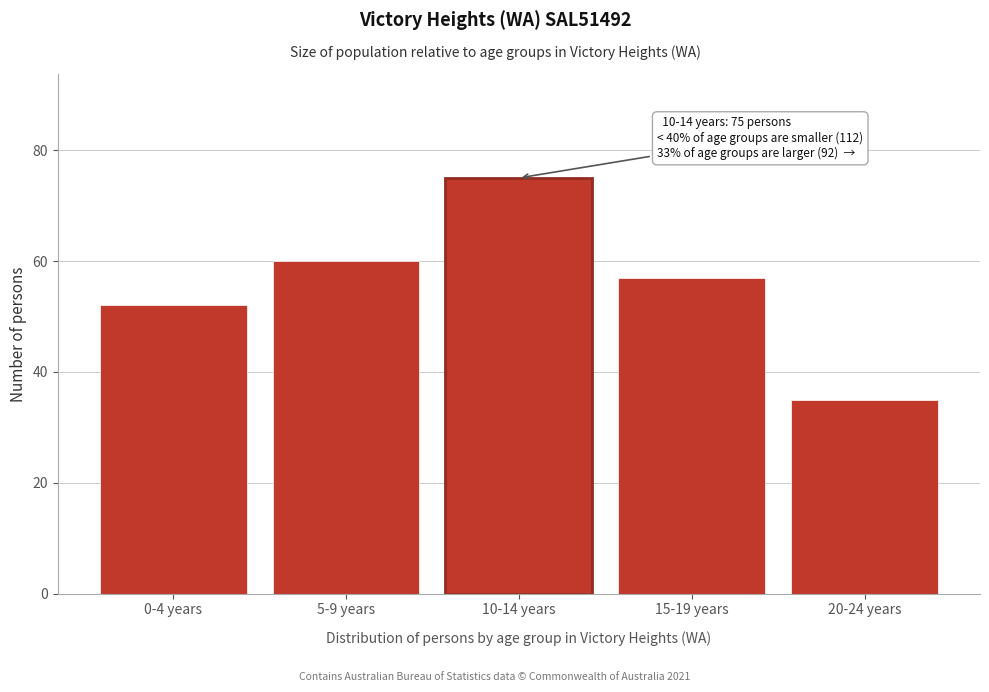

Reading left to right, extract all data points from this chart.

0-4 years=52	5-9 years=60	10-14 years=75	15-19 years=57	20-24 years=35